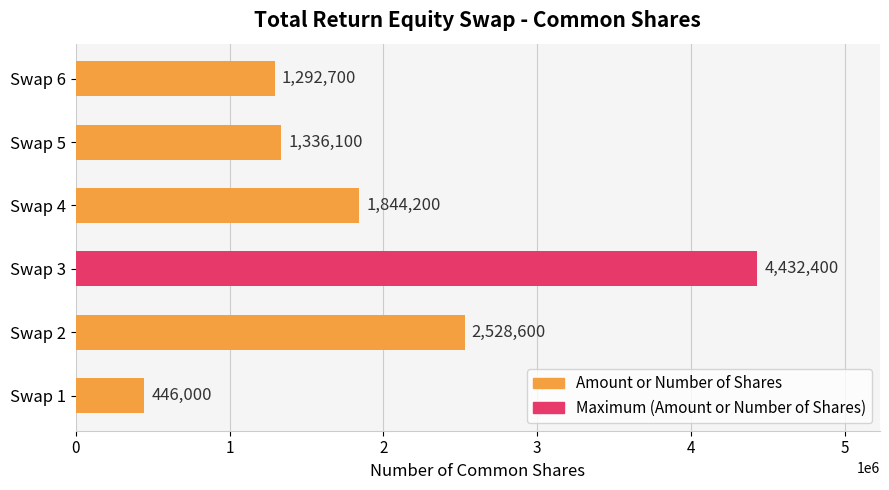

List the labels in order of value, largest first.

Swap 3, Swap 2, Swap 4, Swap 5, Swap 6, Swap 1